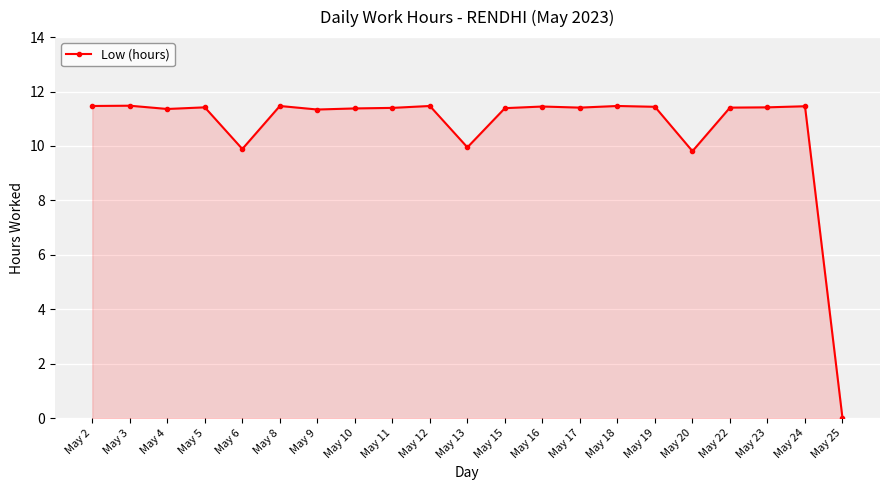

What is the average value?

10.7